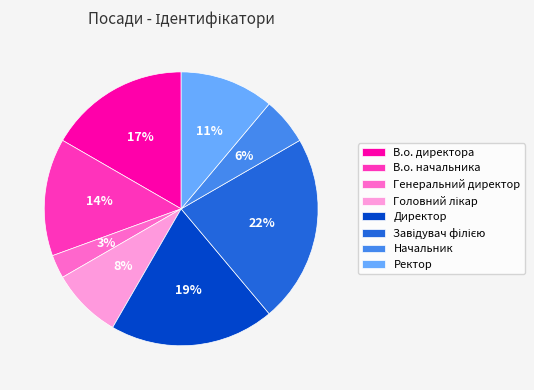

How many segments does this pie chart have?

8